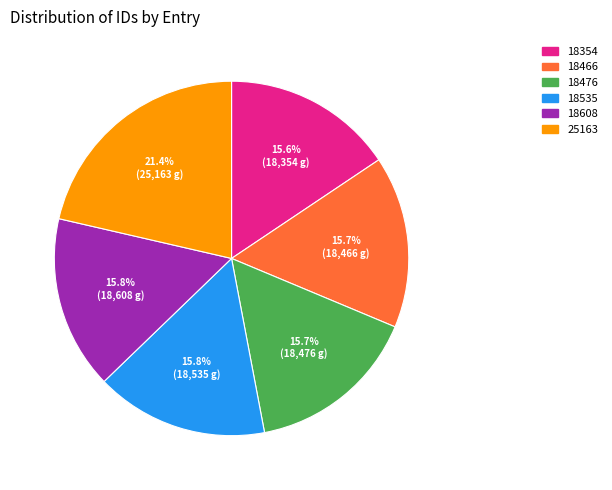

Is there any slice that represents more than half of the pie?

No